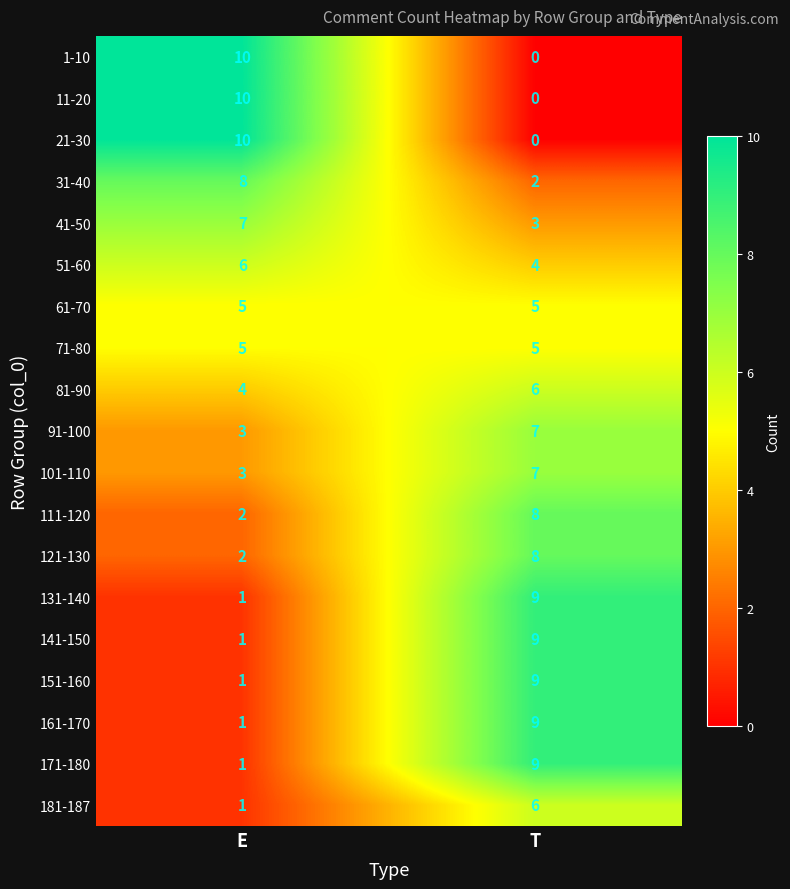

Rank the categories by 31-40 value from lowest to highest.

T, E